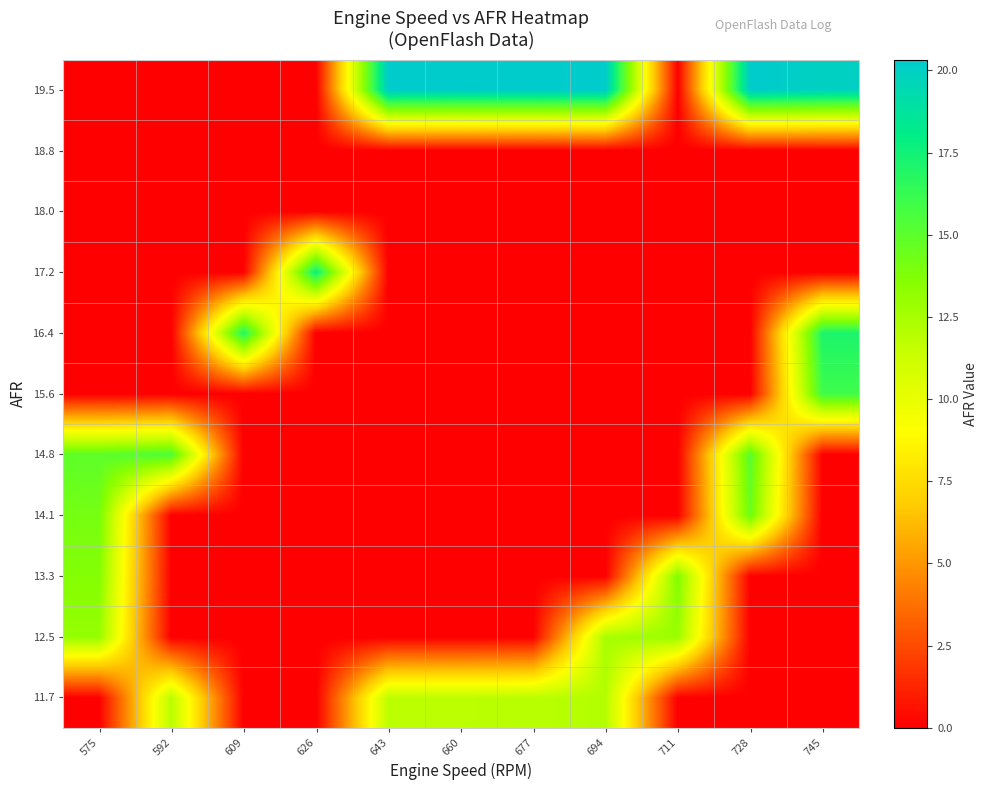

Between 677 and 626, which is larger?

677